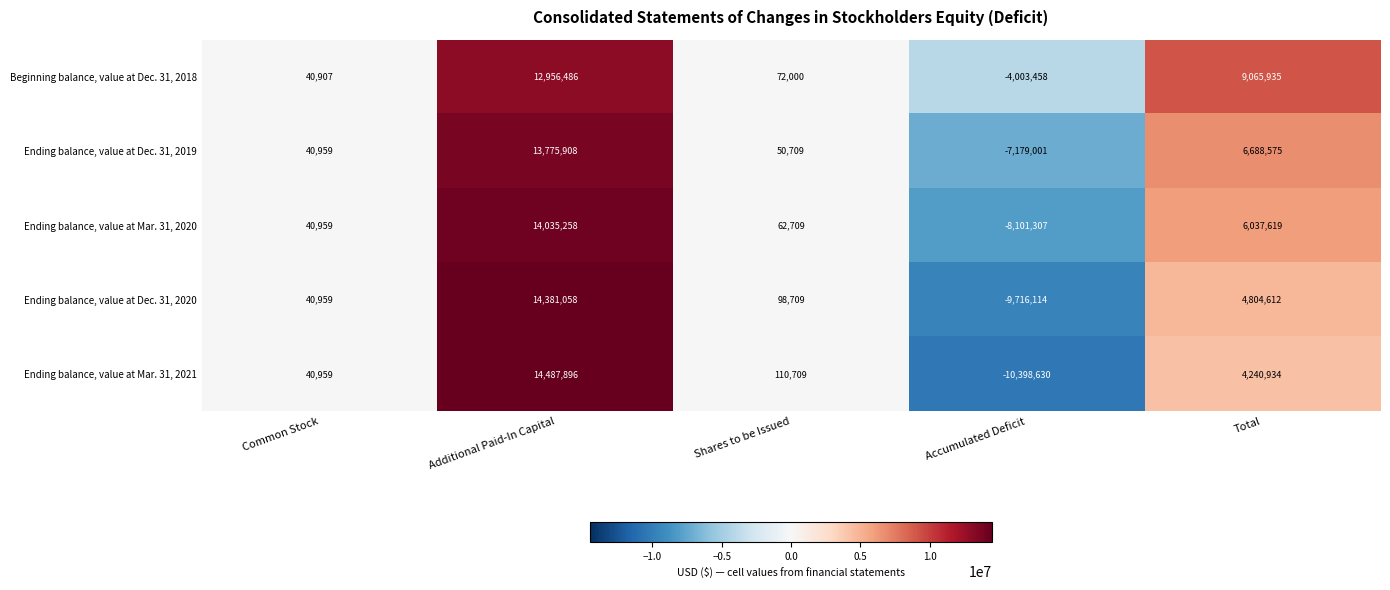

Where does the Ending balance, value at Dec. 31, 2019 series first go above 50709?

Additional Paid-In Capital